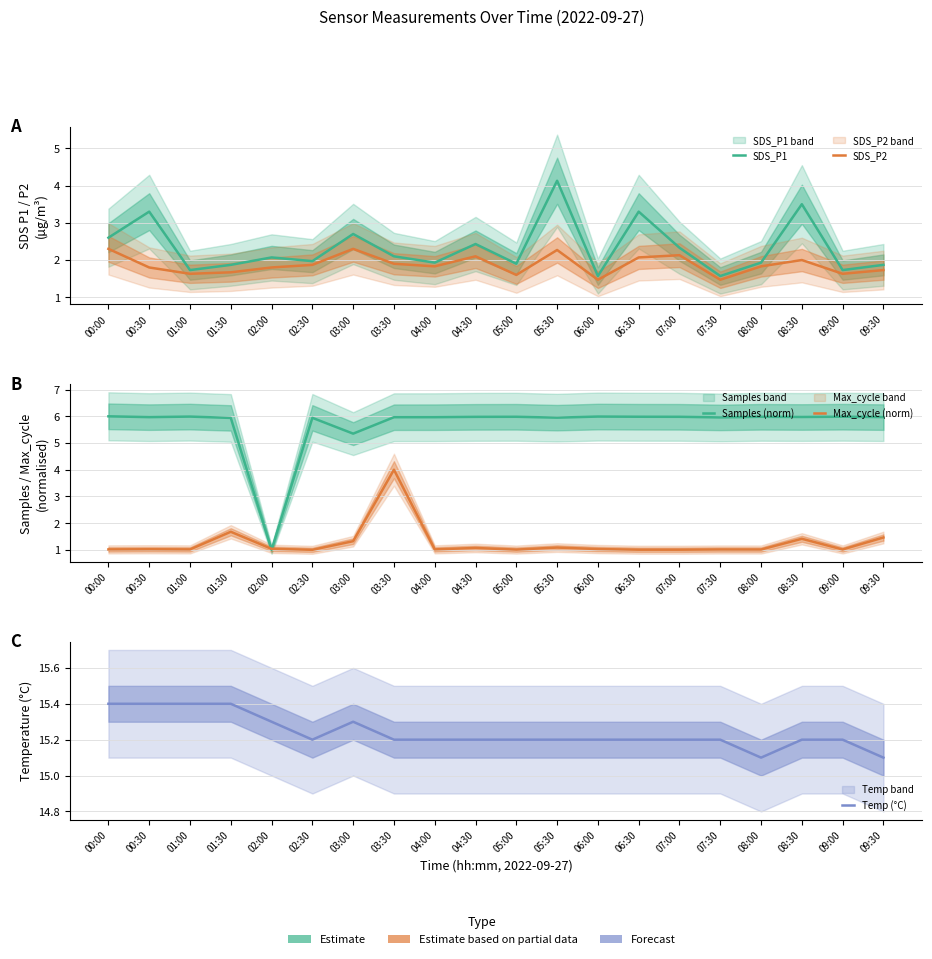

What is the value of the Samples (norm) point at the 17th from the left?

6.0